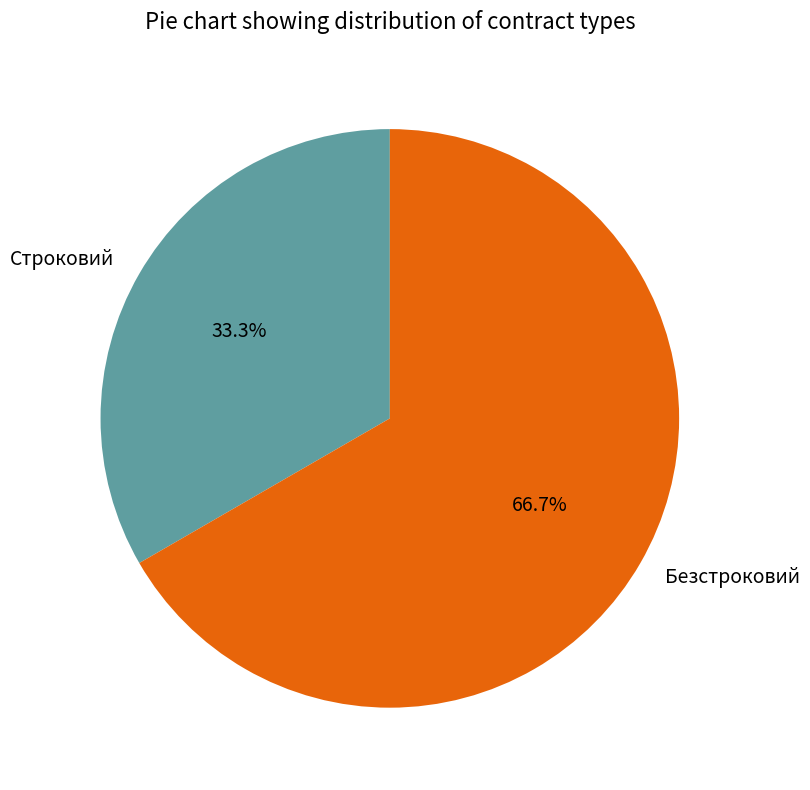

Approximately how many times larger is the value at Строковий compared to Безстроковий?

0.5